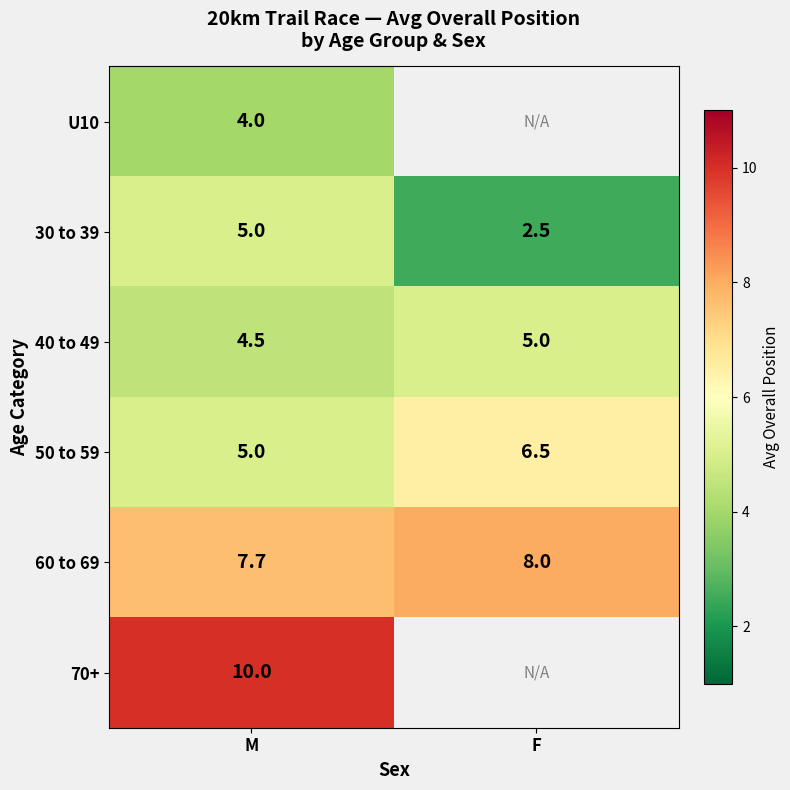

What is the difference between the highest and lowest values at M?

6.0